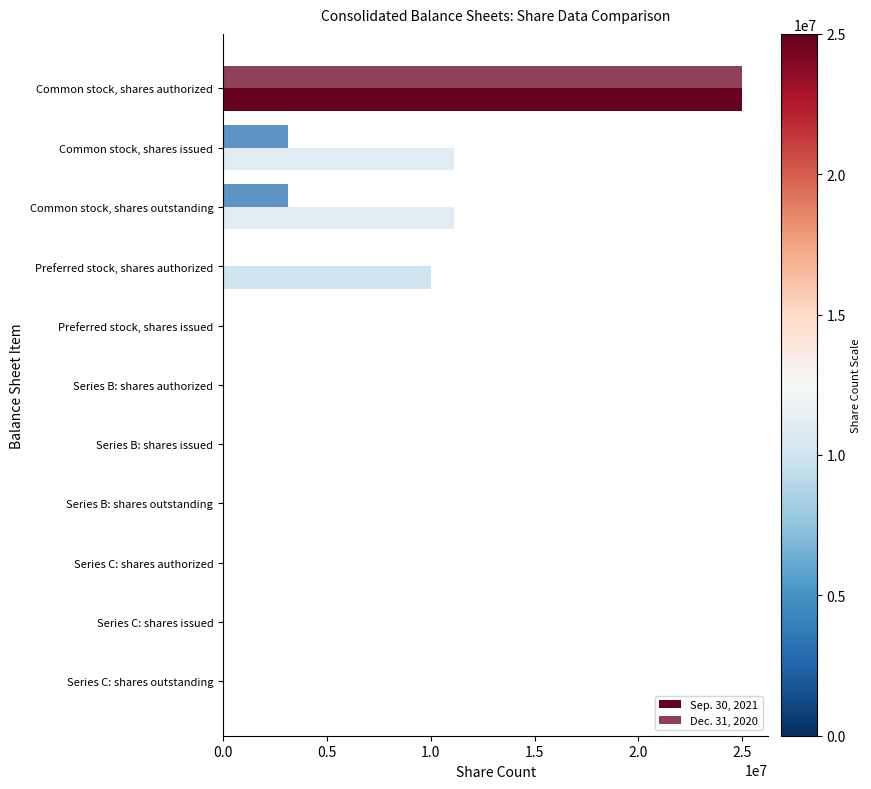

How many data points does each series have?

11